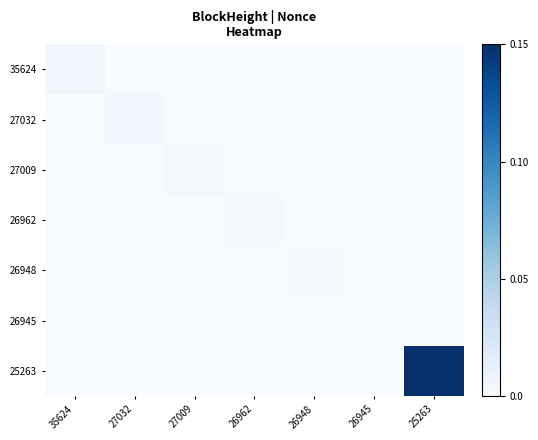

At which category does the chart reach its peak across all series?

25263